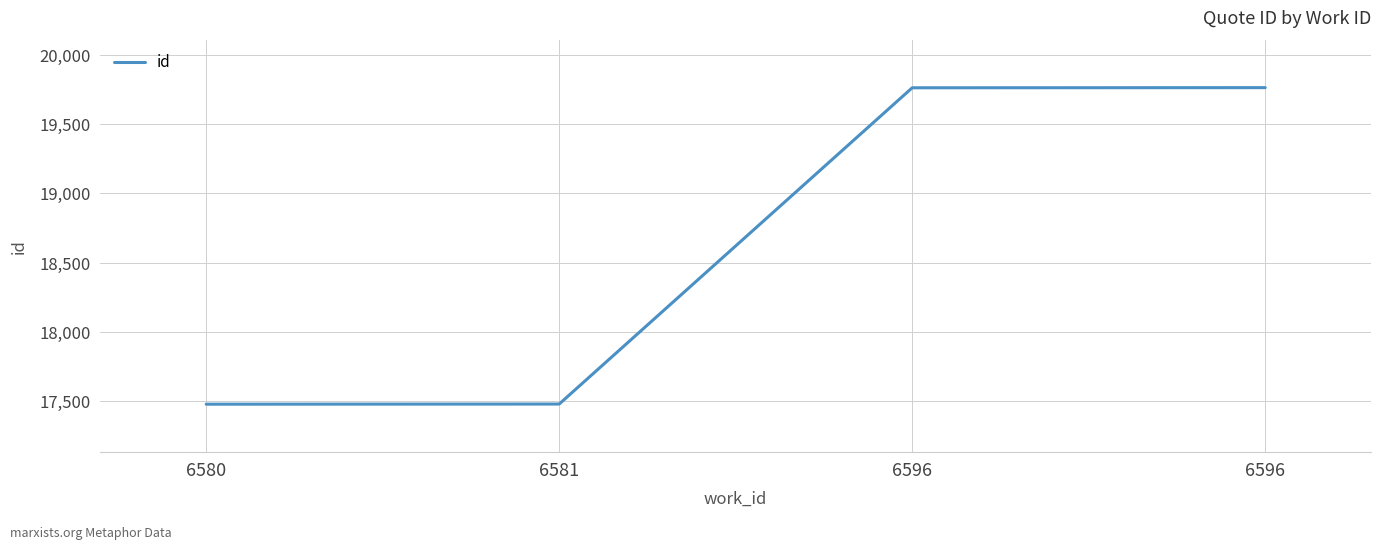

Rank the categories by value from highest to lowest.

6596, 6596, 6581, 6580